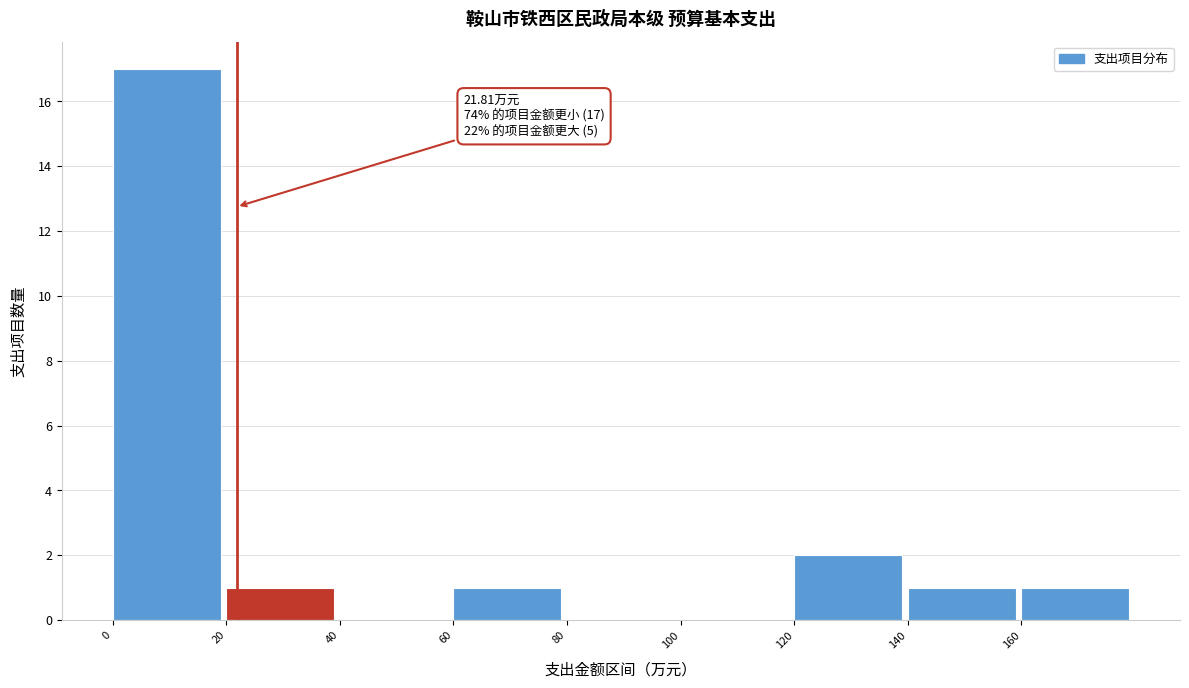

Over which range of the x-axis is the bar tallest?

0 to 20